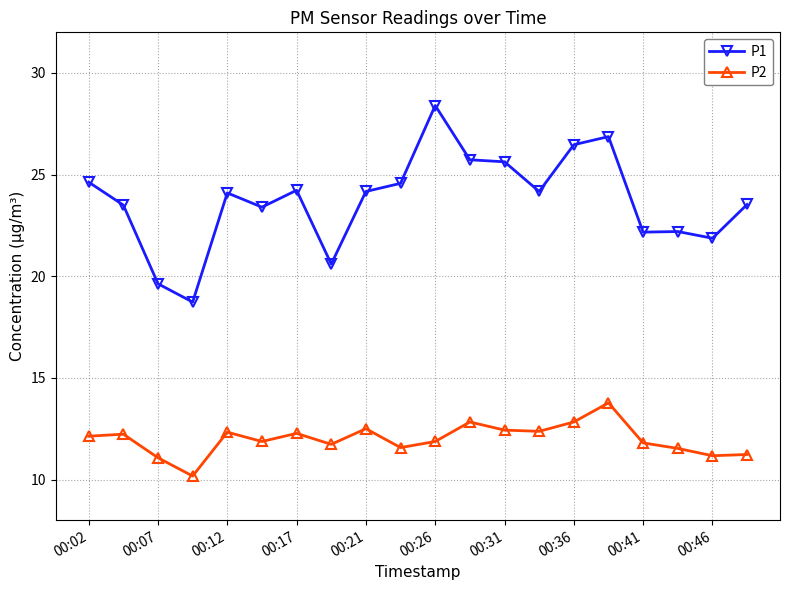

Which series has the largest range (max minus min)?

P1